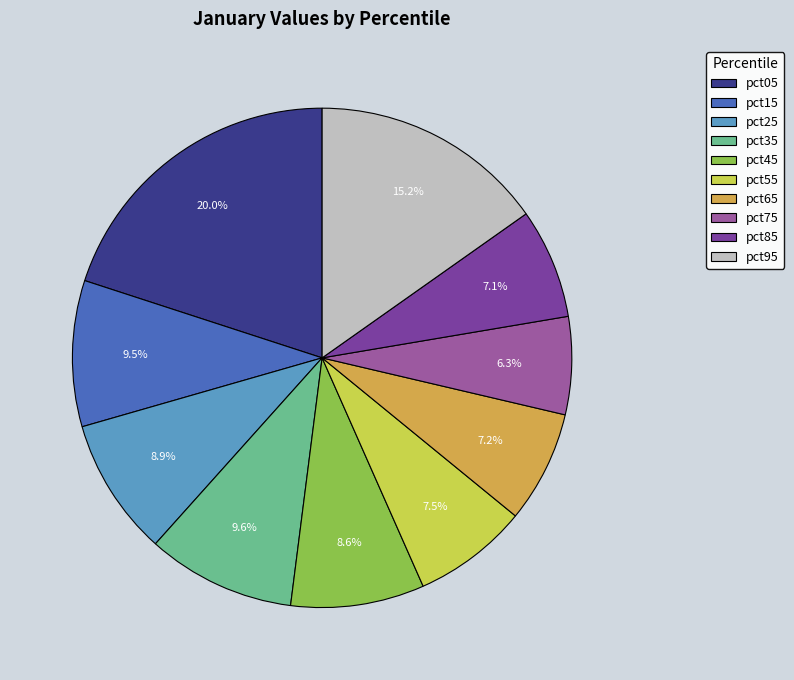

Is it true that pct05 is 20% of the pie?

True